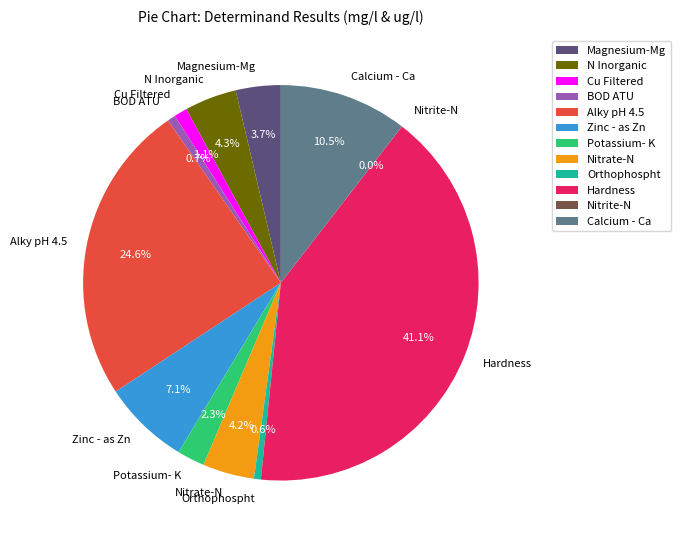

The Orthophospht slice represents 1% of the pie. True or false?

True